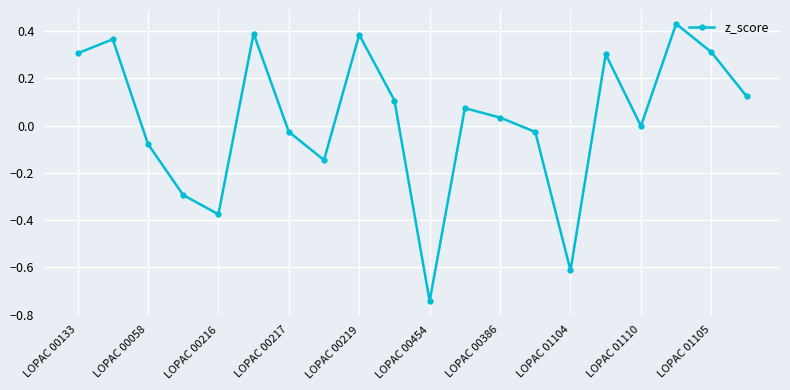

What is the sum of all values?

0.5